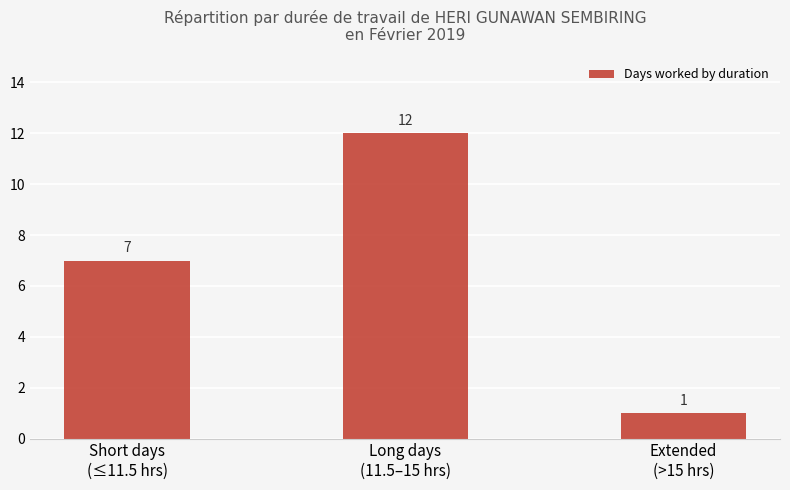

Are the bars grouped side by side (vs. stacked)?

No